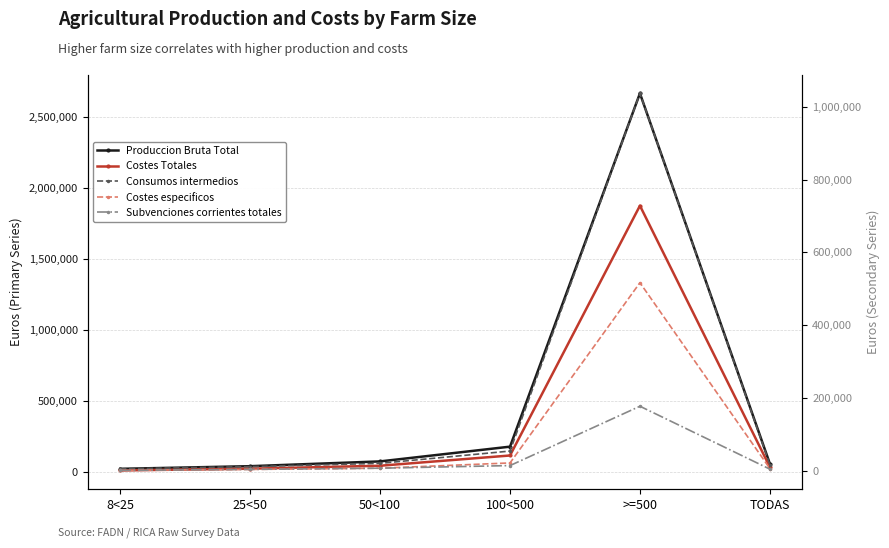

Where is the first local maximum for Produccion Bruta Total?

>=500